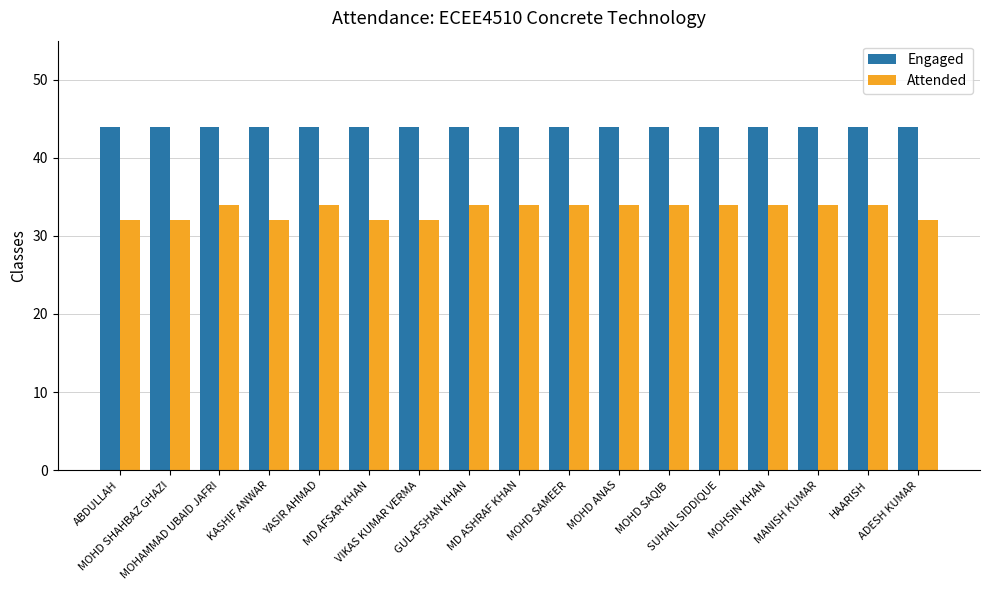

What is the difference between the maximum and minimum values in the Attended series?

2